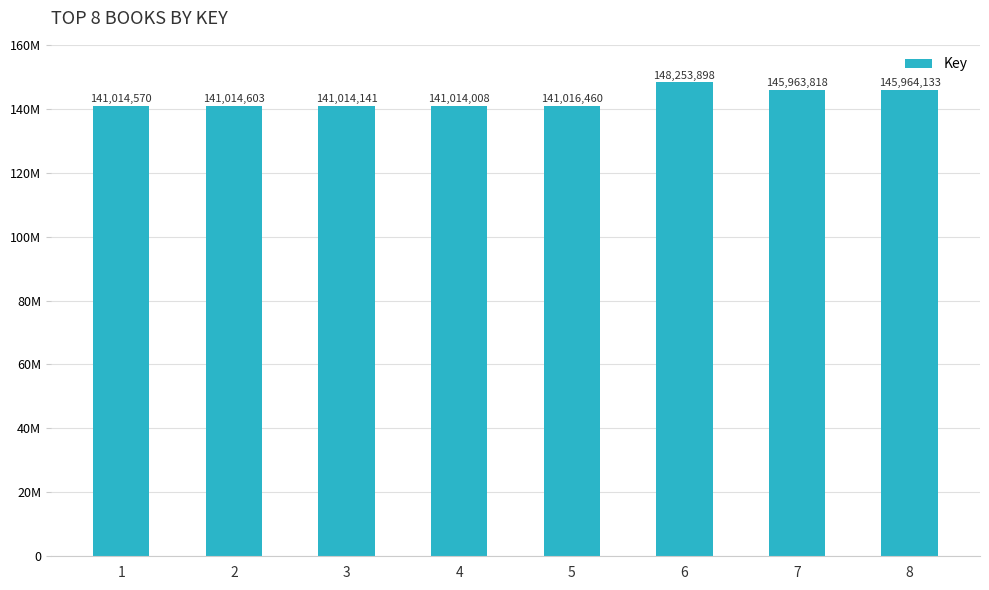

What is the difference between the values at 3 and 5?

2319